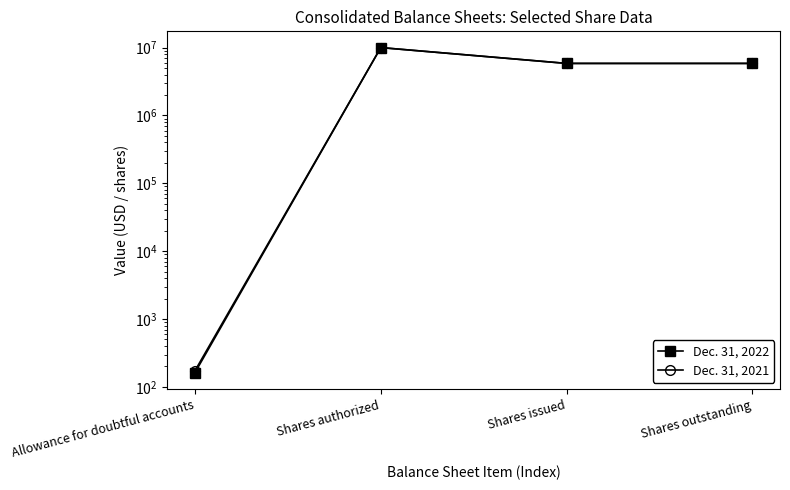

How many series are shown in this chart?

2